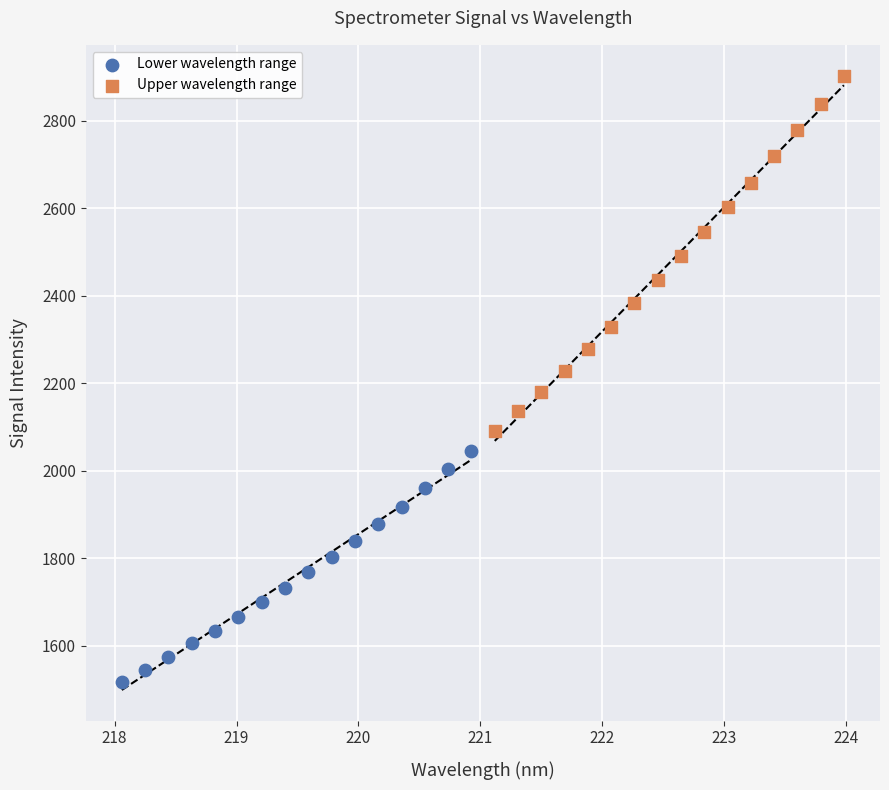

Which series has the largest Y range (max minus min)?

Upper wavelength range